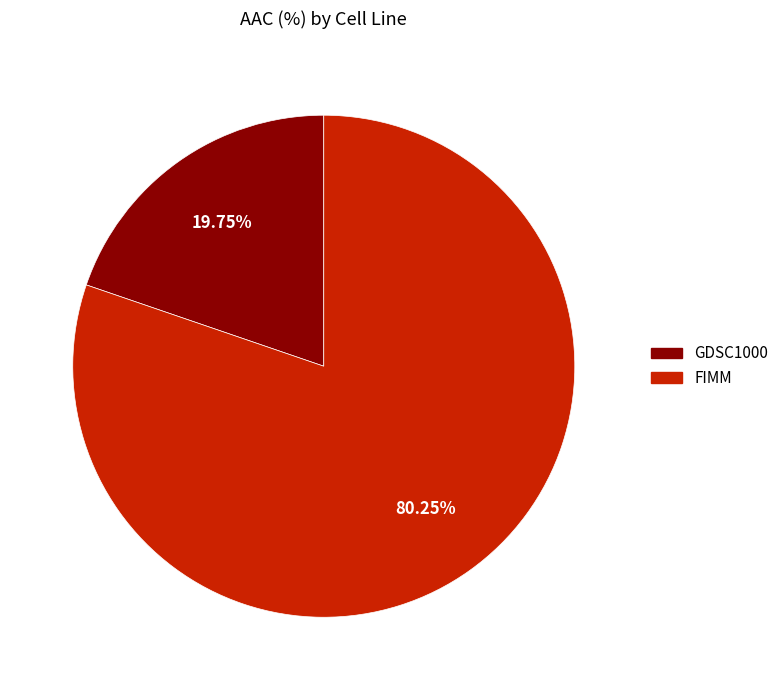

Which slice is the smallest?

GDSC1000